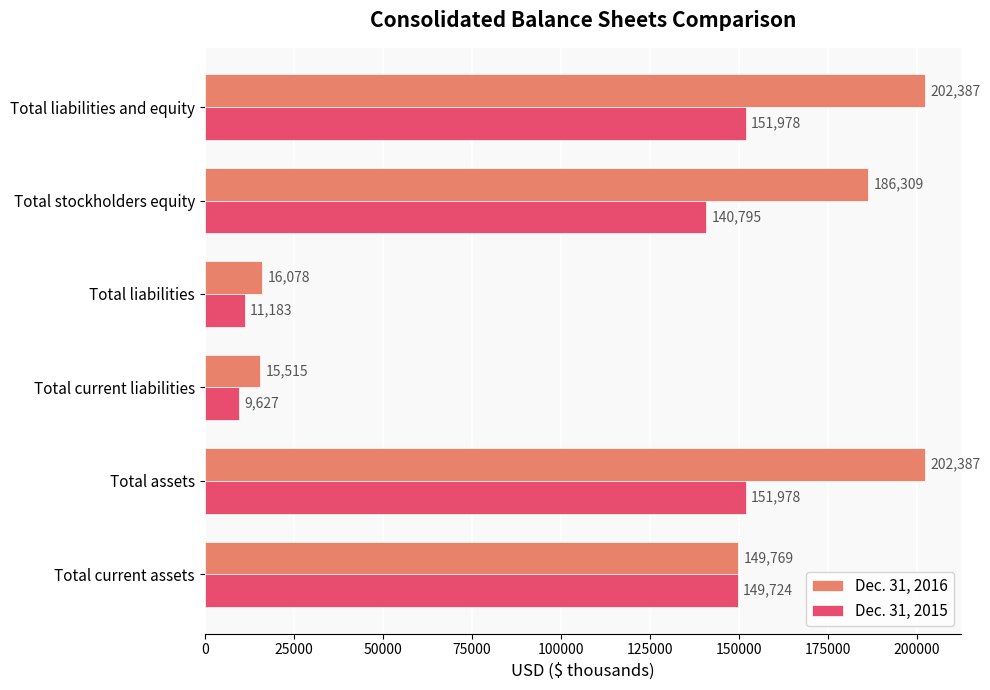

Between Total assets and Total stockholders equity, which series saw the biggest shift?

Dec. 31, 2016